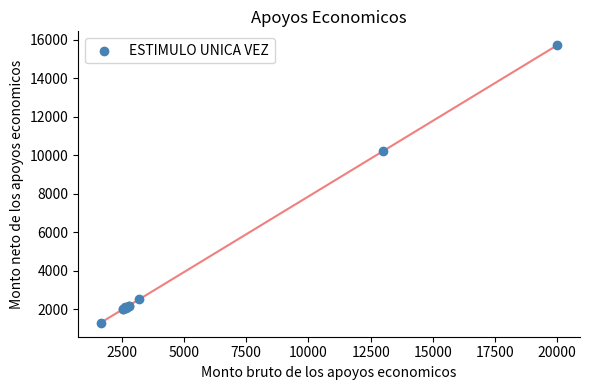

What Y value in the scatter plot is closest to 8514?

10223.2